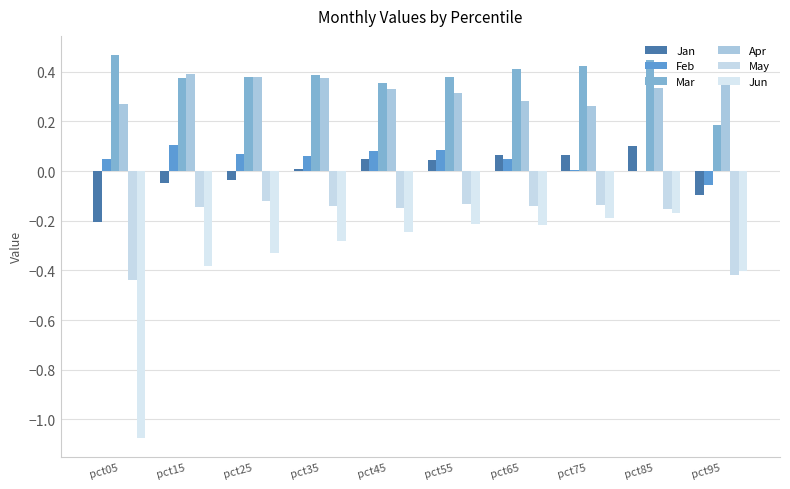

Does the chart contain stacked bars?

No